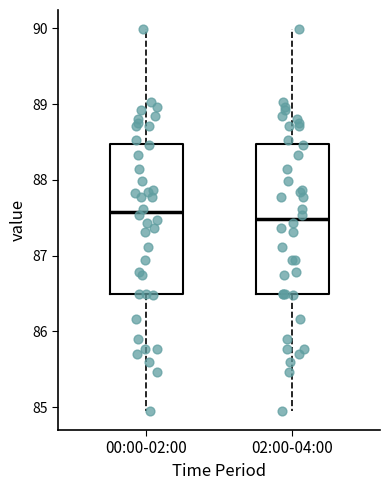

Where is the upper edge of the box for 00:00-02:00 on the y-axis? The values are not printed on the chart, so give them approximately, as read against the axis.

88.5